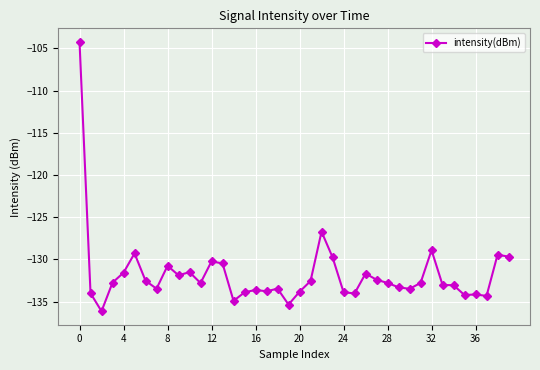

What is the value of the 14th point from the left?

-130.5